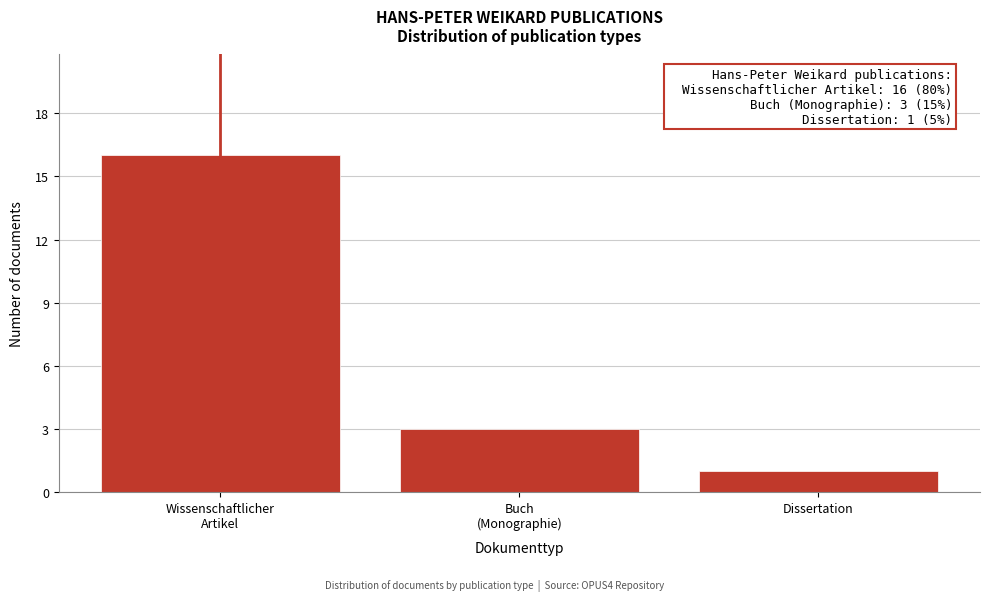

Reading left to right, what are all the values shown in this chart?

16	3	1